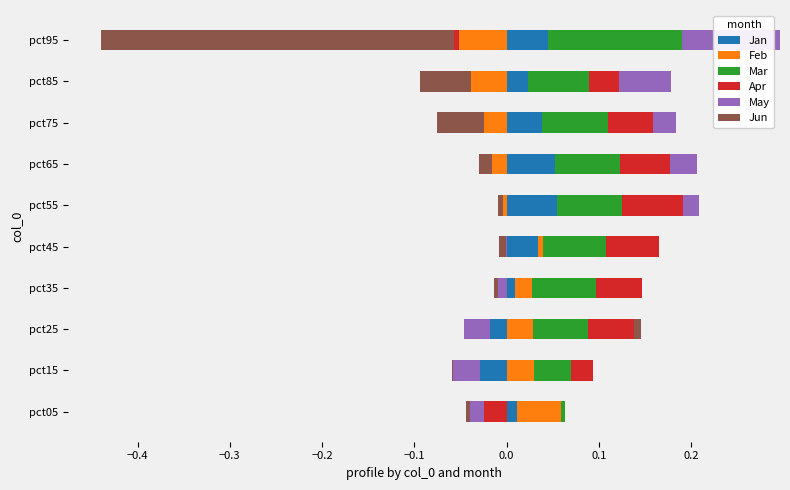

What is the sum of all Apr values?

0.4